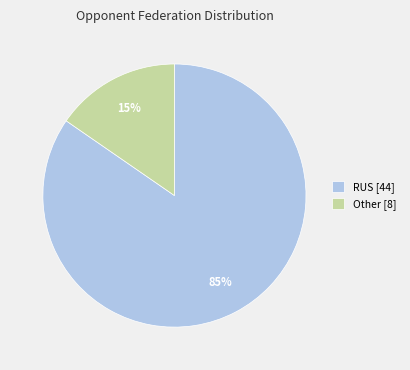

Combined, do Other [8] and RUS [44] account for over 50%?

Yes